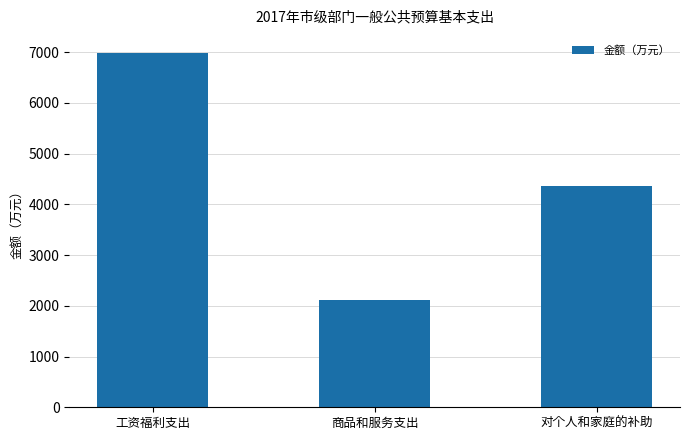

Which label corresponds to the largest value in the chart?

工资福利支出